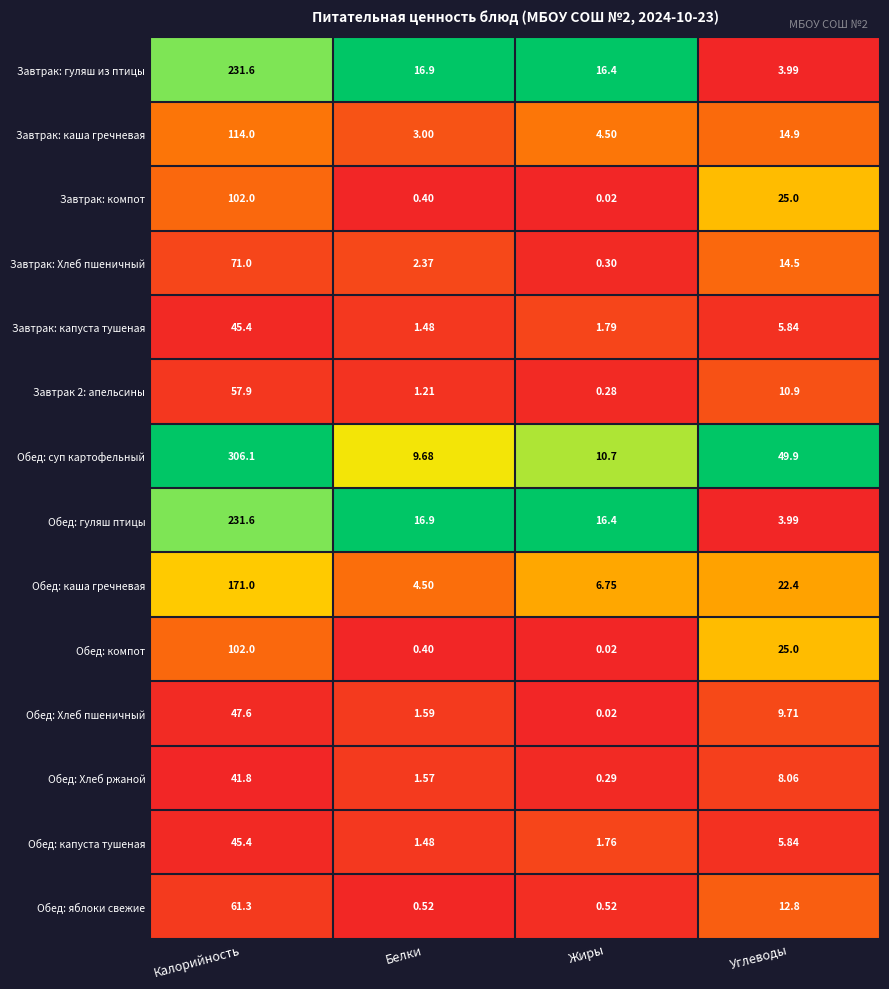

What is the spread (max minus min) of values at Жиры?

16.4